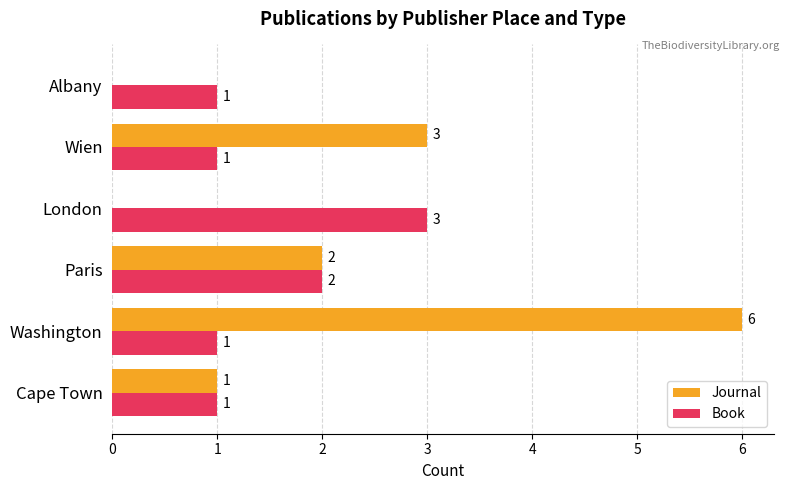

At which label does Journal reach its peak?

Washington